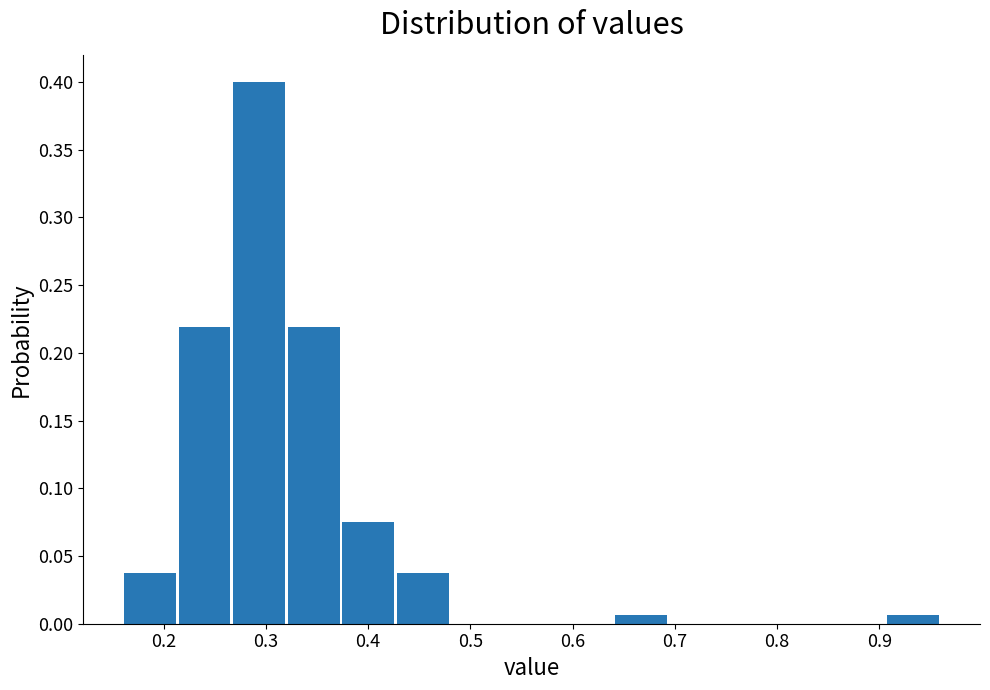

Reading left to right, list every bar in this chart as the range it spans on the x-axis followed by its height. Neither the bar edges nor the heights are printed on the chart, so give them approximately, as read against the axes.

0.16 to 0.21: 0.040
0.21 to 0.27: 0.220
0.27 to 0.32: 0.400
0.32 to 0.37: 0.220
0.37 to 0.43: 0.075
0.43 to 0.48: 0.040
0.48 to 0.53: 0
0.53 to 0.59: 0
0.59 to 0.64: 0
0.64 to 0.69: 0.005
0.69 to 0.75: 0
0.75 to 0.80: 0
0.80 to 0.85: 0
0.85 to 0.91: 0
0.91 to 0.96: 0.005